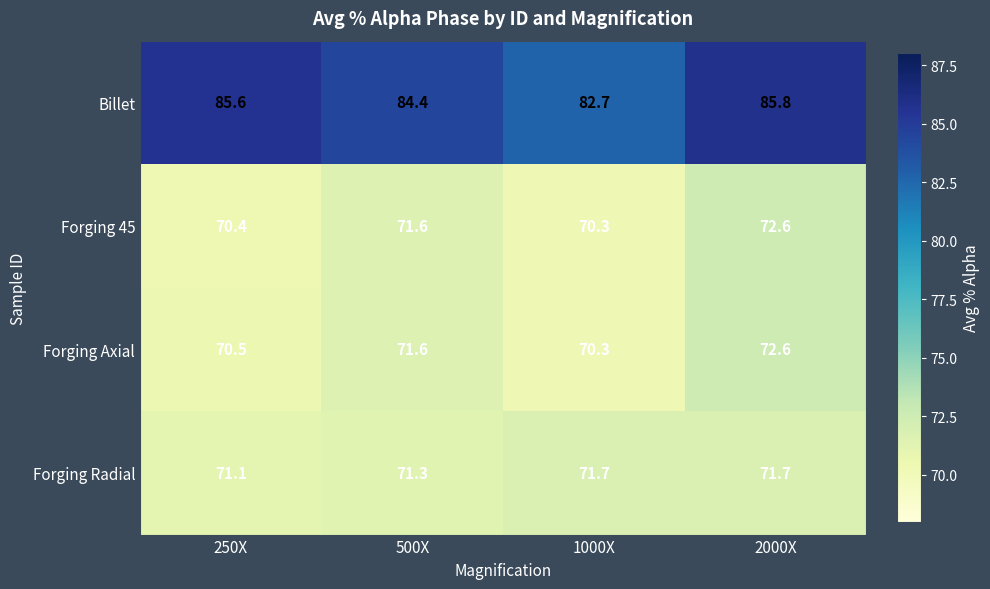

The Forging Axial series shows 70.5 at 250X. True or false?

True